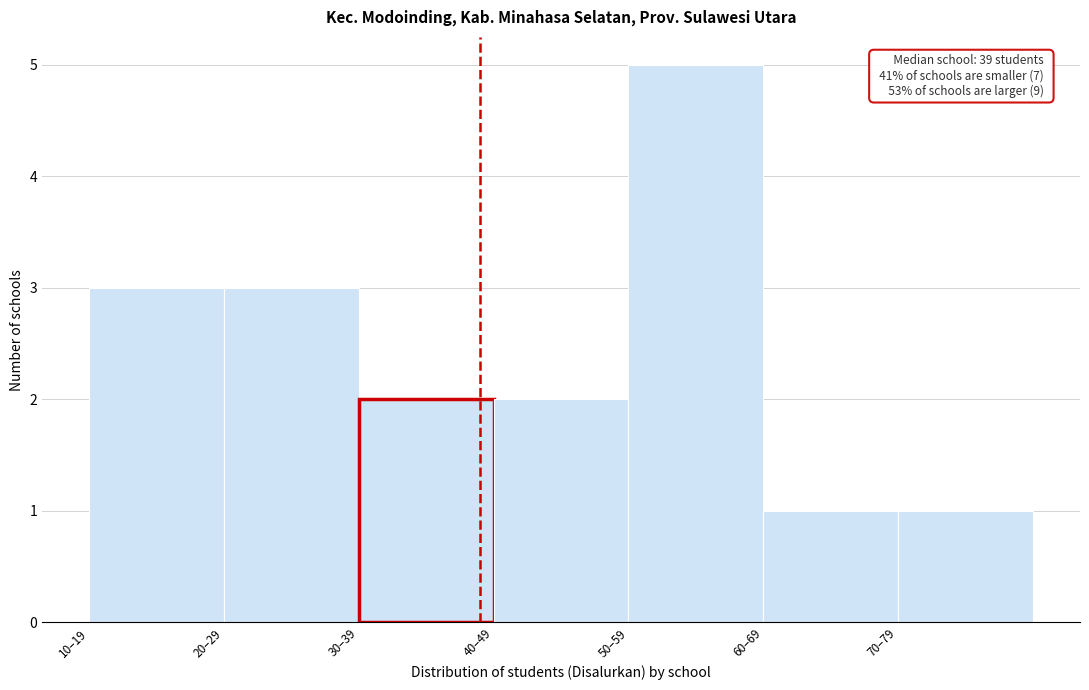

Reading right to left, list all the values displayed in this chart.

1	1	5	2	2	3	3